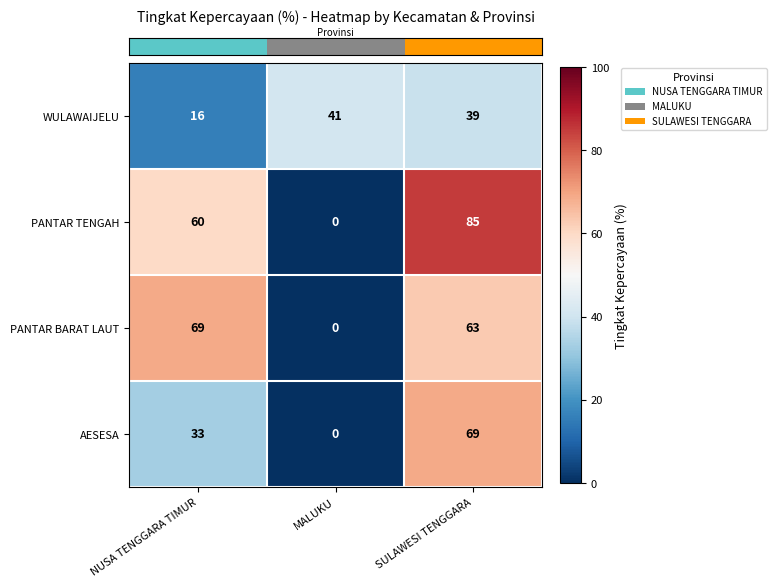

What is the maximum value shown in the chart?

85